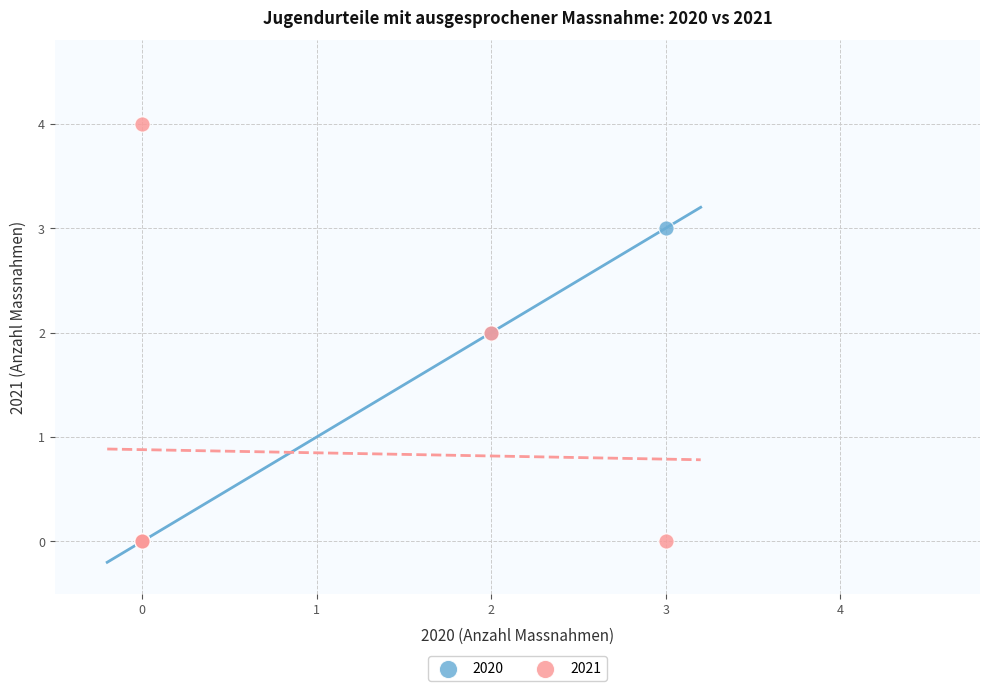

What are all the series names shown in the legend?

2020, 2021